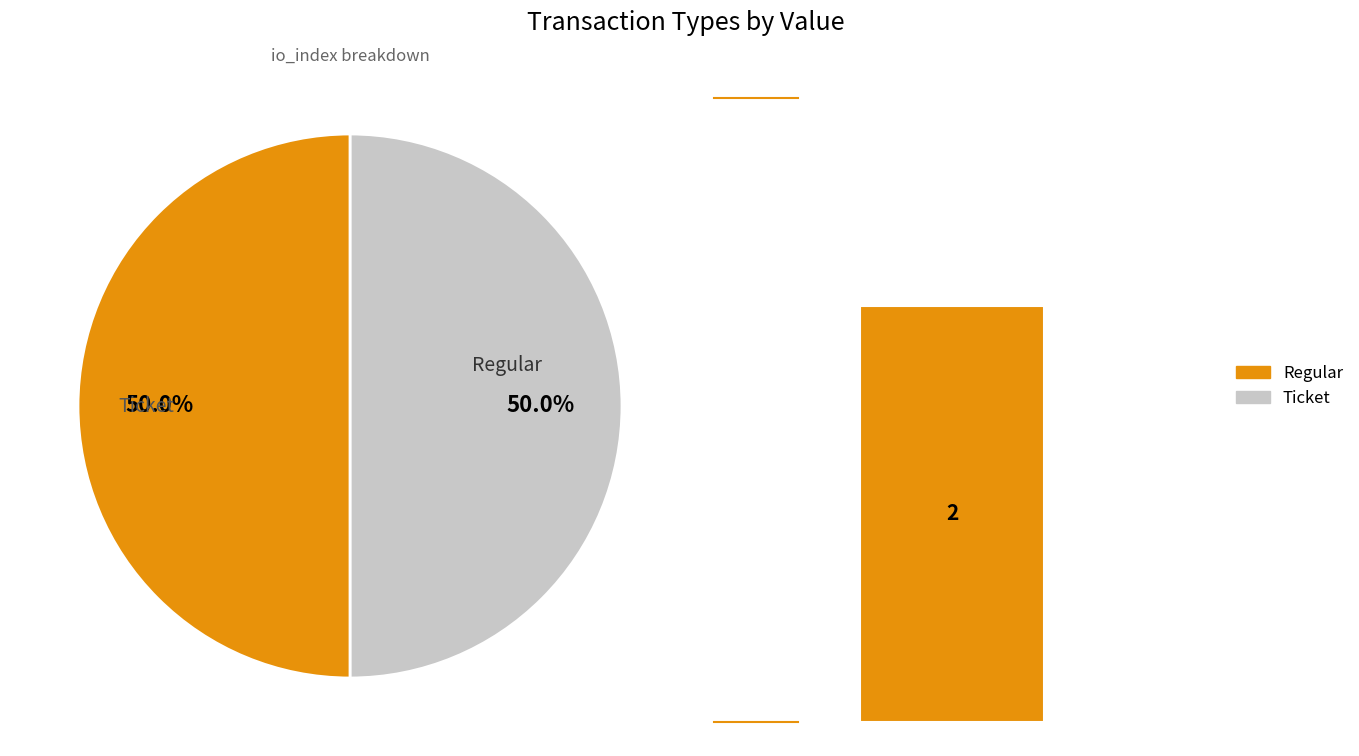

Count the number of slices in the pie.

2